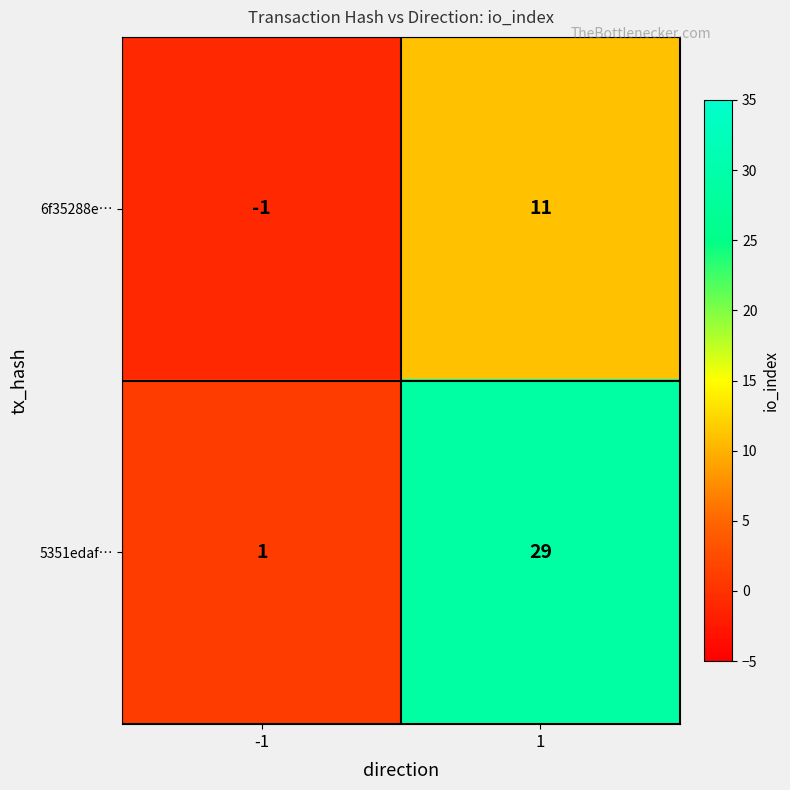

Reading left to right, transcribe all the data shown in this chart.

6f35288e…: -1=-1	1=11
5351edaf…: -1=1	1=29